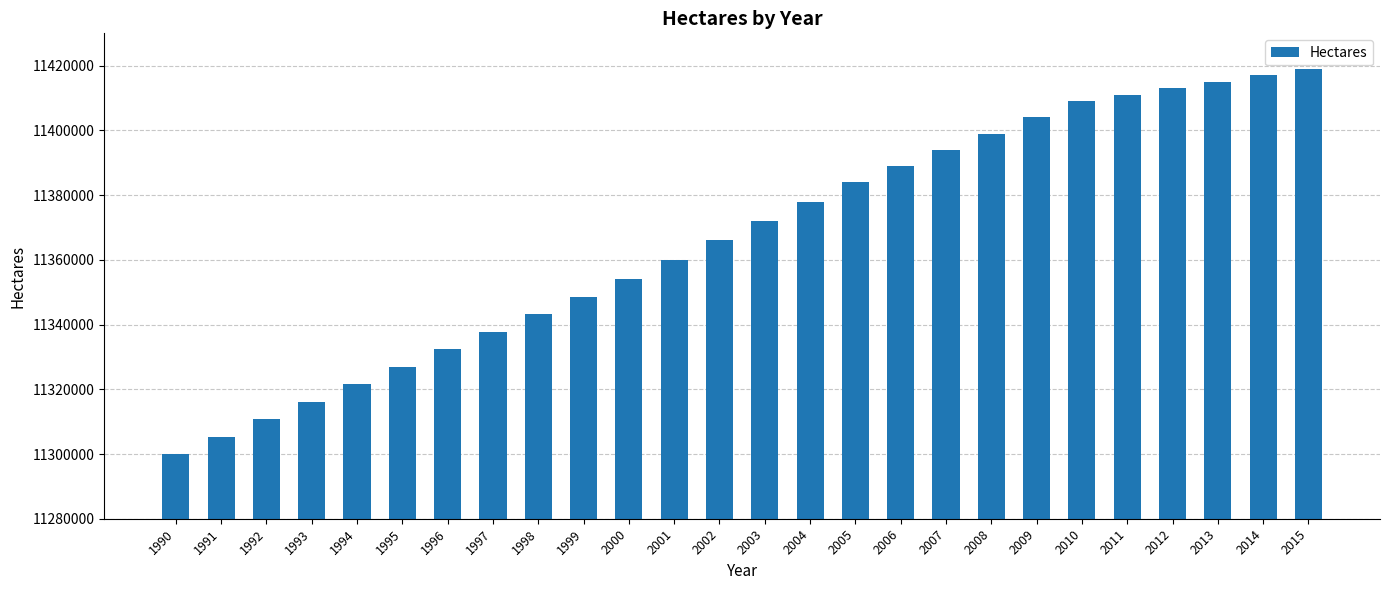

List the labels in order of value, largest first.

2015, 2014, 2013, 2012, 2011, 2010, 2009, 2008, 2007, 2006, 2005, 2004, 2003, 2002, 2001, 2000, 1999, 1998, 1997, 1996, 1995, 1994, 1993, 1992, 1991, 1990